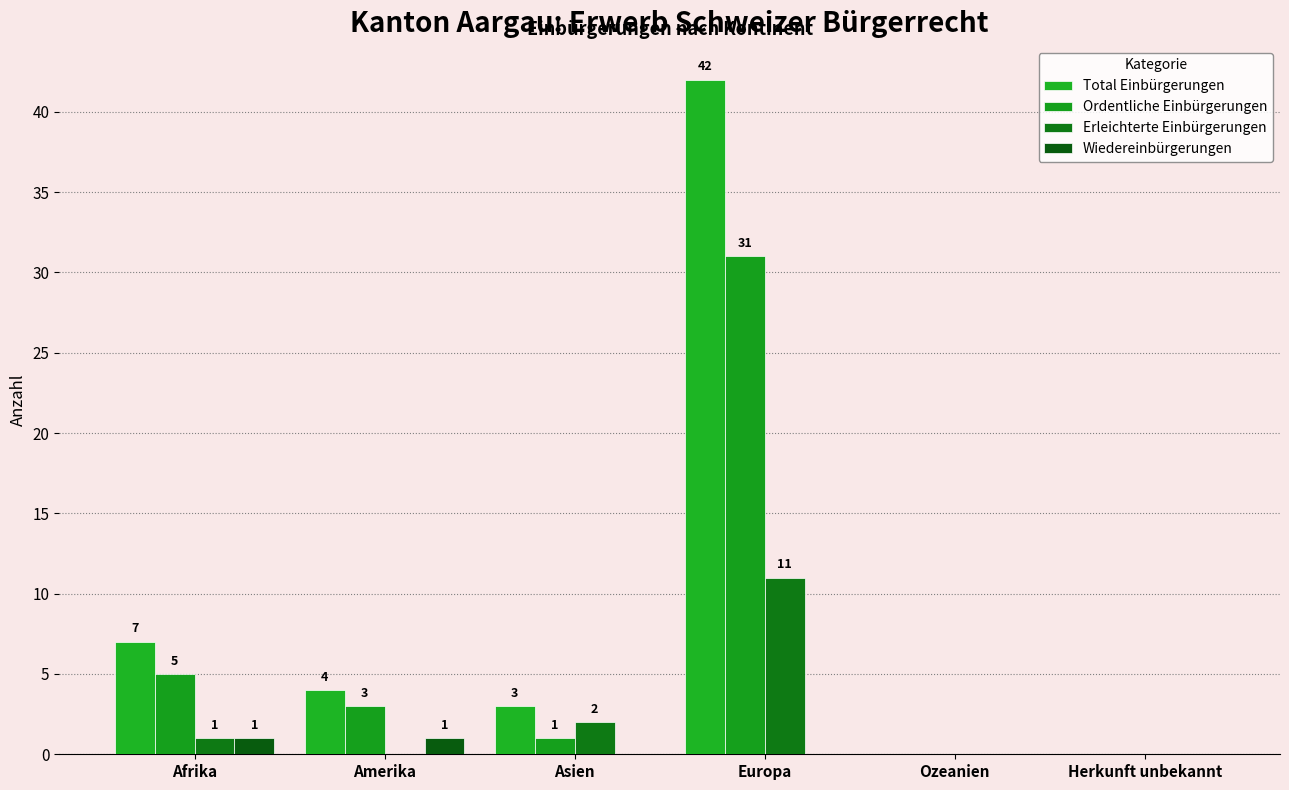

Which label corresponds to the largest value in the chart?

Europa